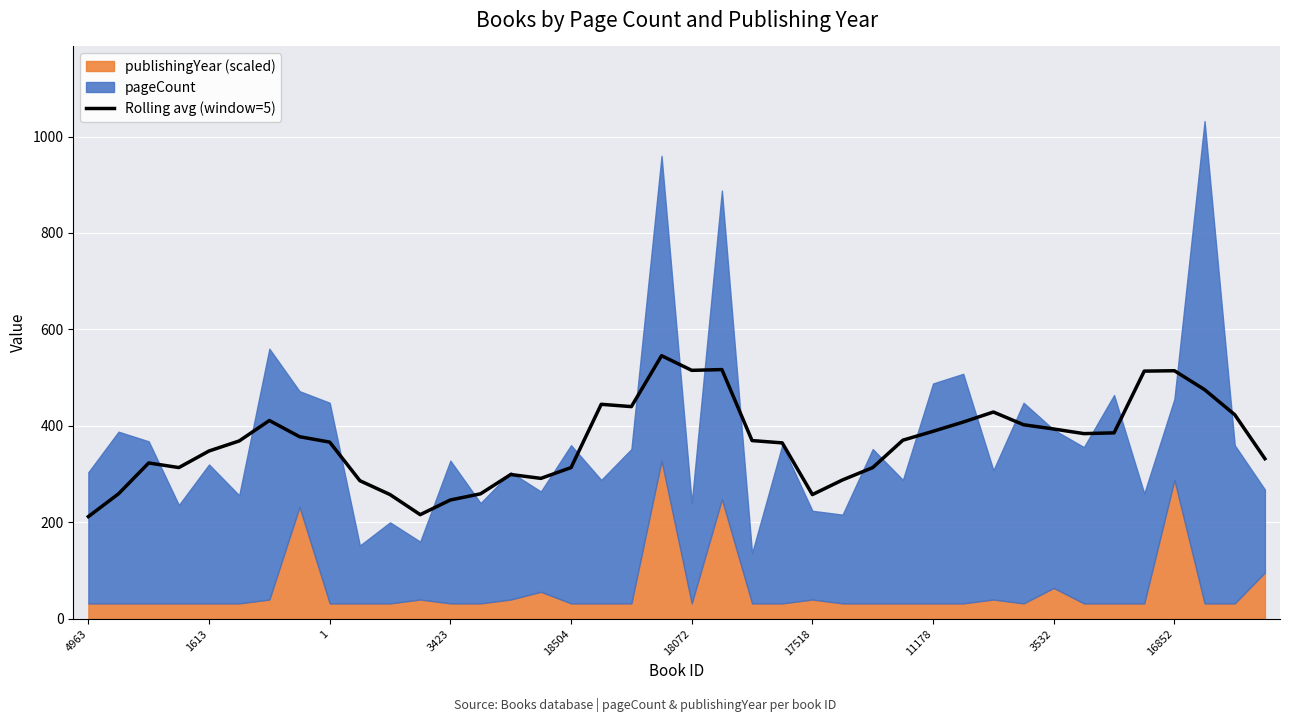

What is the minimum value for Rolling avg (window=5)?

212.0